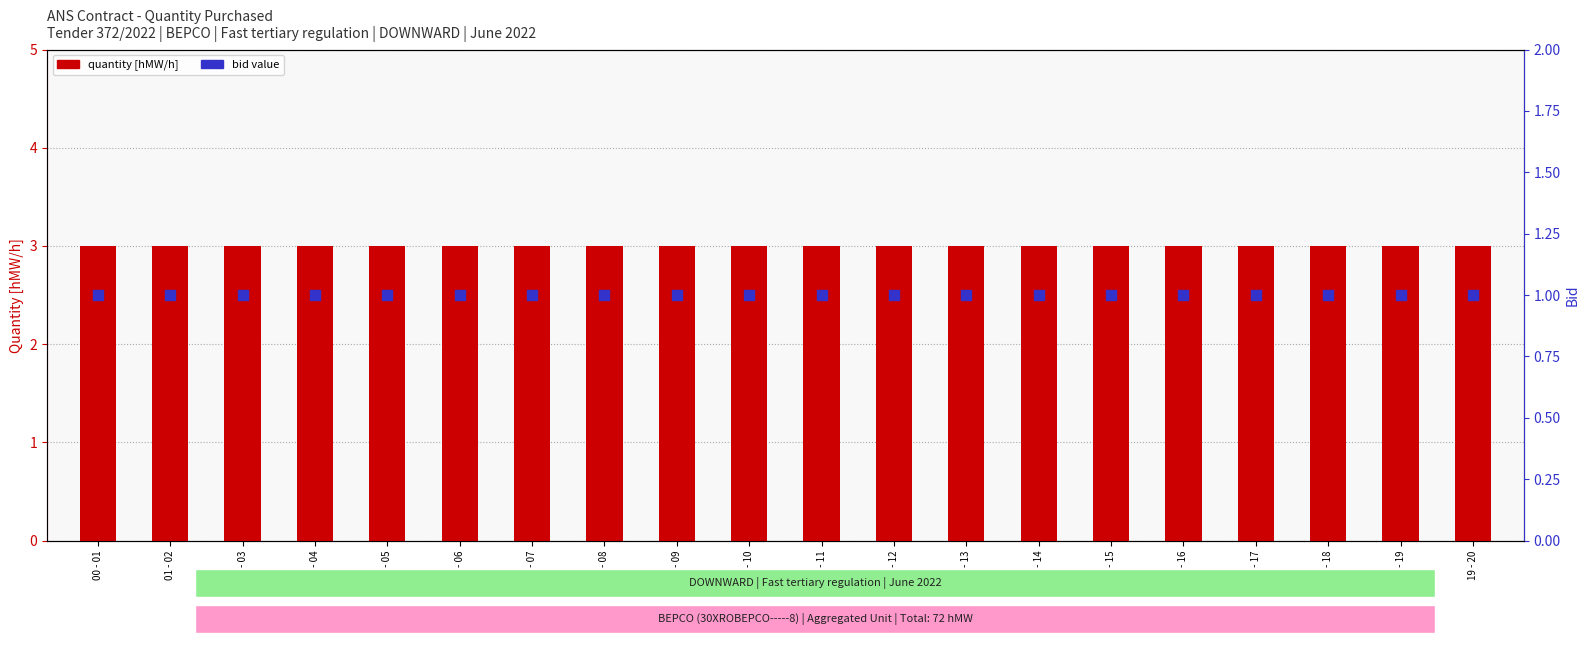

Is the value of 29.06 quantity [hMW/h] at 18 - 19 greater than the value of Bid value at 19 - 20?

Yes